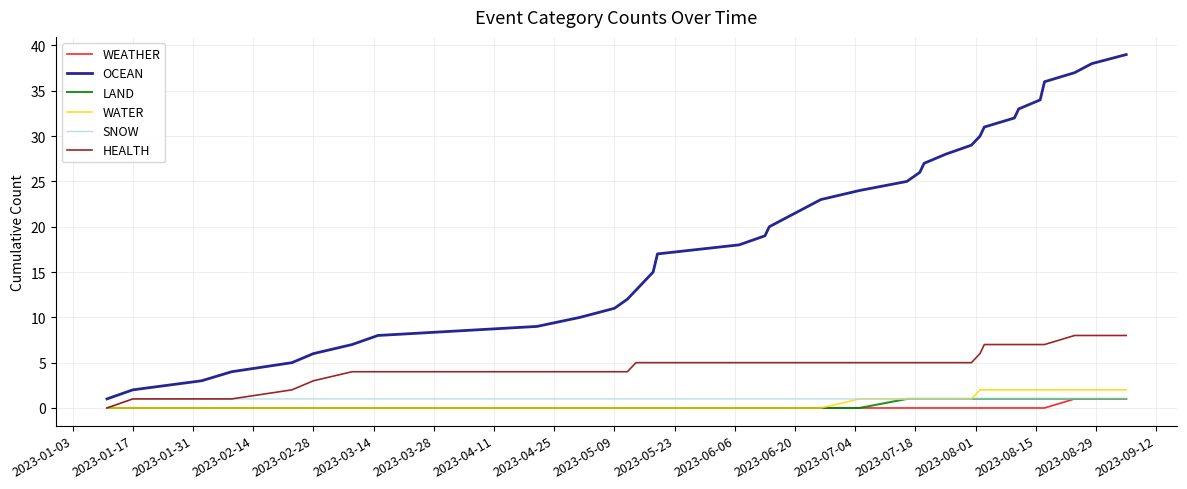

What is the difference between the maximum and second lowest values in the OCEAN series?

37